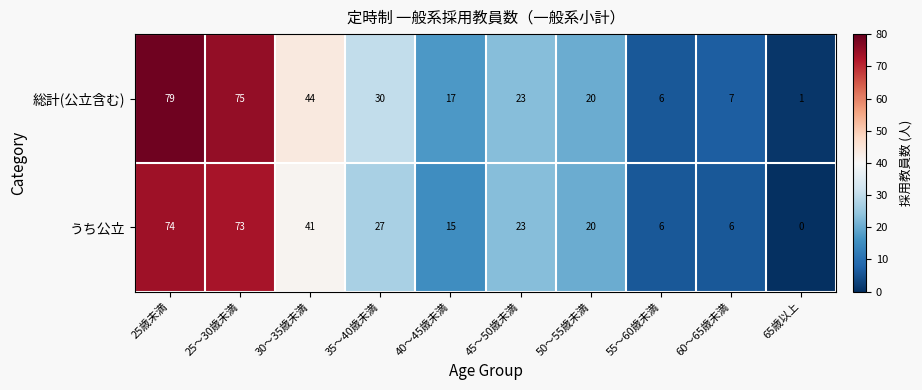

Rank the series at 25〜30歳未満 from highest to lowest value.

総計(公立含む), うち公立